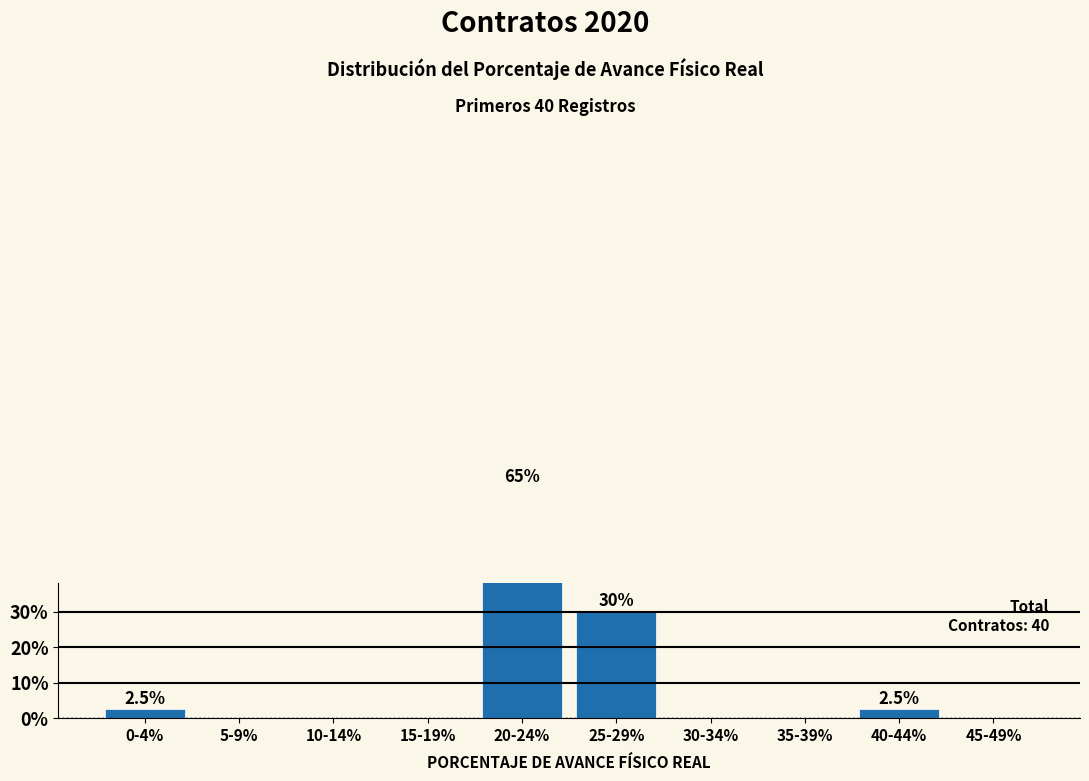

The value at 45-49% is -43.5. True or false?

False